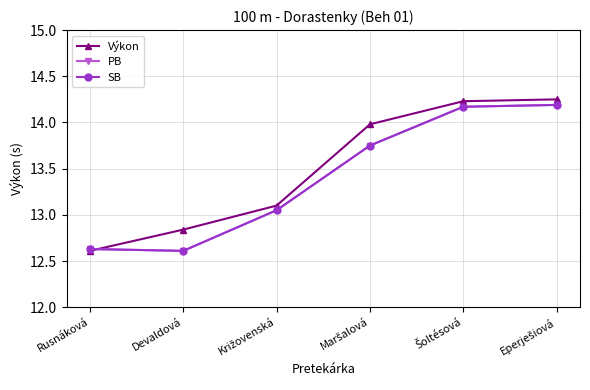

What value does the PB series have at Šoltésová?

14.2